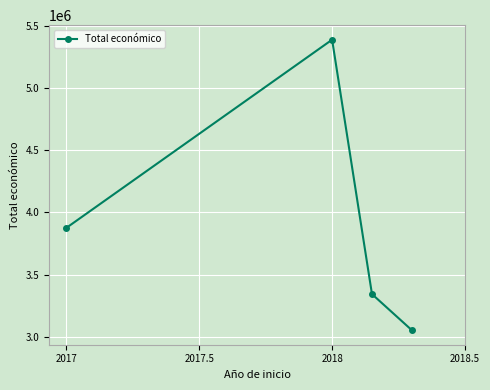

What is the greatest value displayed?

5390598